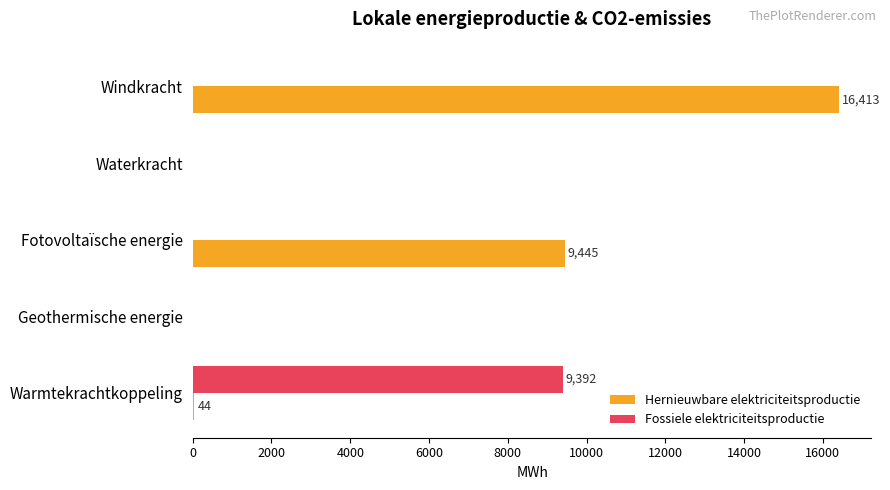

Between Windkracht and Warmtekrachtkoppeling, which series saw the biggest shift?

Hernieuwbare elektriciteitsproductie